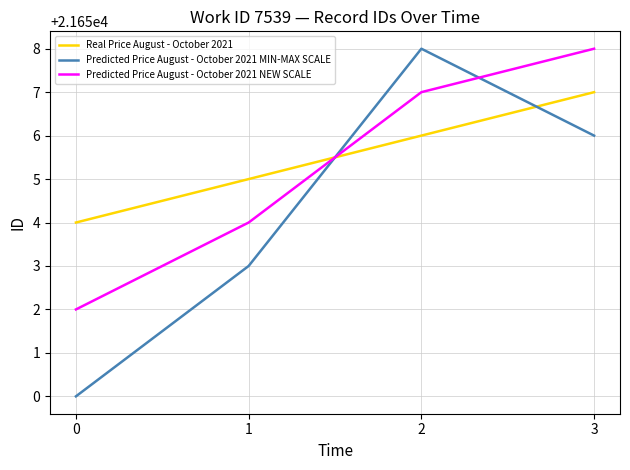

Where do Predicted Price August - October 2021 NEW SCALE and Predicted Price August - October 2021 MIN-MAX SCALE first cross each other?

1 and 2